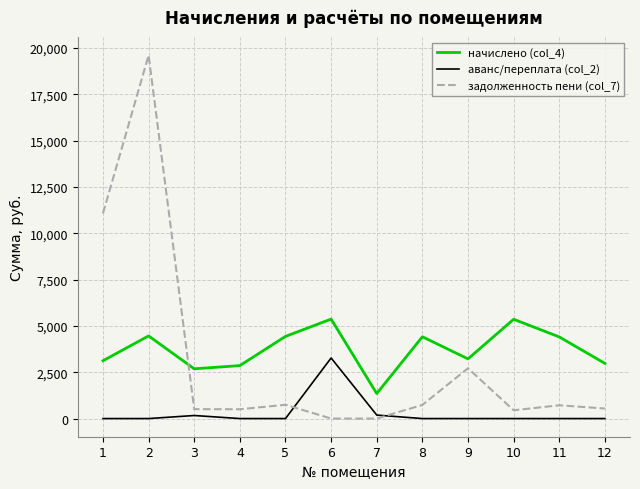

What is the spread (max minus min) of values at 5?

4431.7